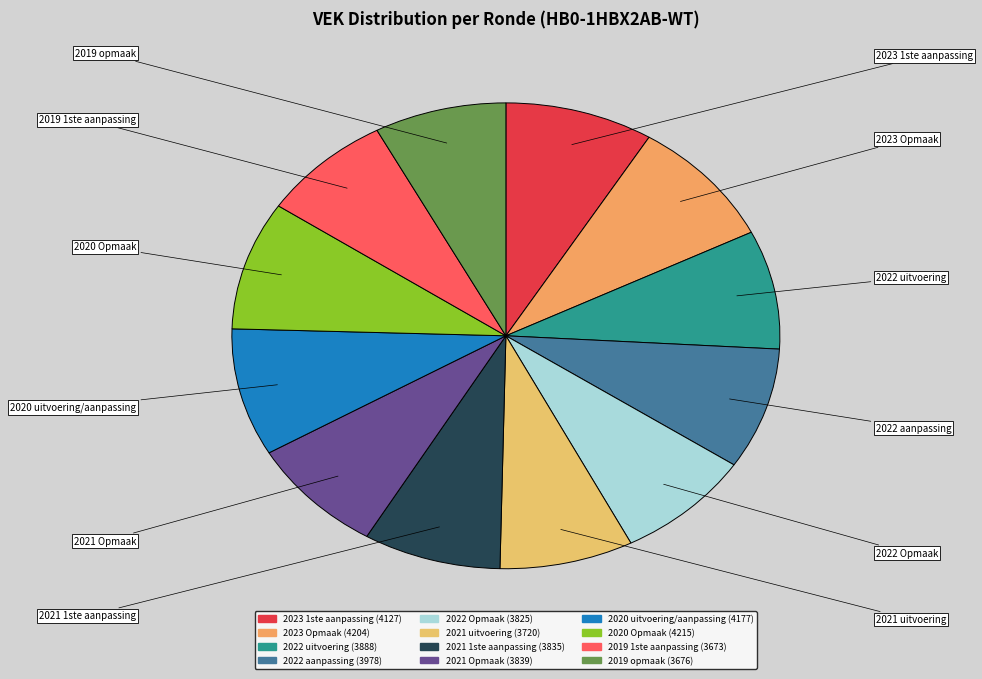

Is the sum of 2019 1ste aanpassing and 2022 uitvoering greater than half?

No